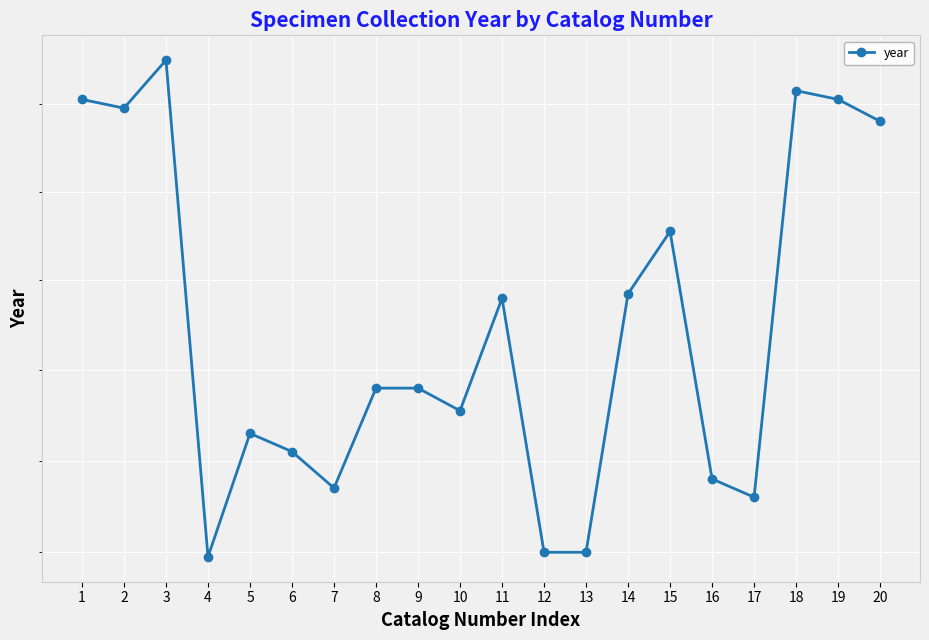

Reading right to left, what are all the values shown in this chart?

20=1976	19=1981	18=1983	17=1892	16=1896	15=1951	14=1937	13=1880	12=1880	11=1936	10=1911	9=1916	8=1916	7=1894	6=1902	5=1906	4=1879	3=1990	2=1979	1=1981